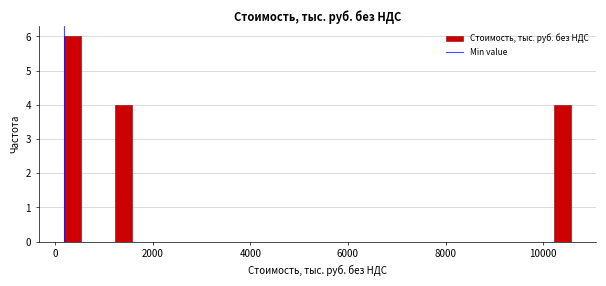

Around what value on the x-axis is the tallest bar? Give the approximate position of its centre, as read against the axis.

400